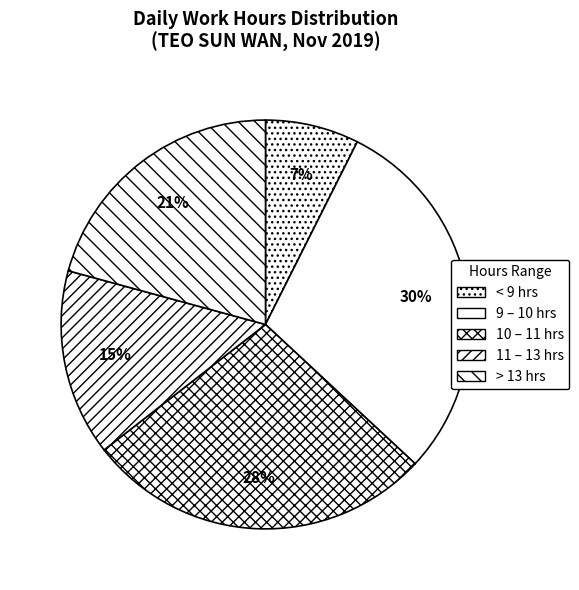

How many segments does this pie chart have?

5